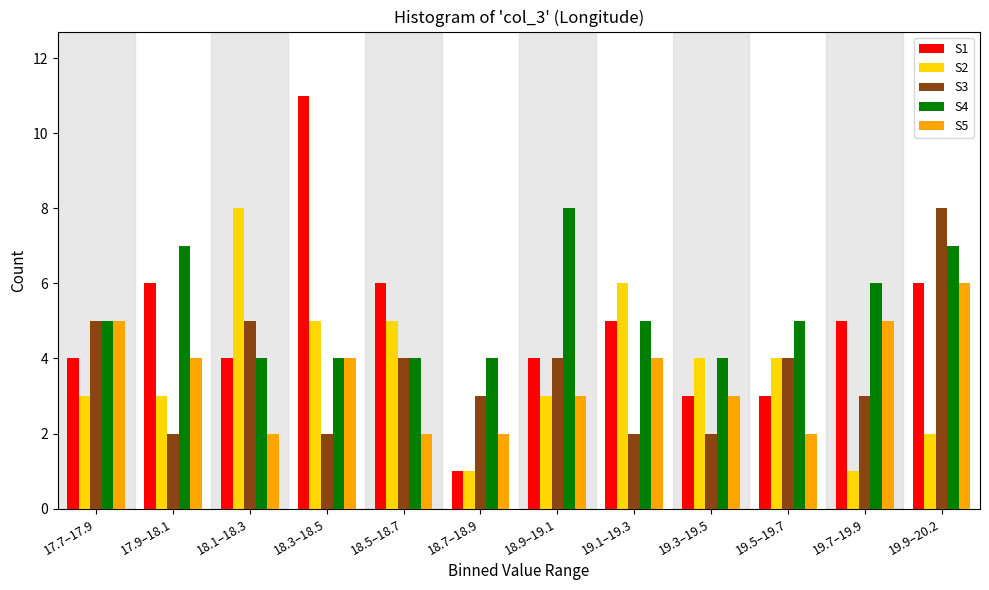

Which series has the largest range (max minus min)?

S1